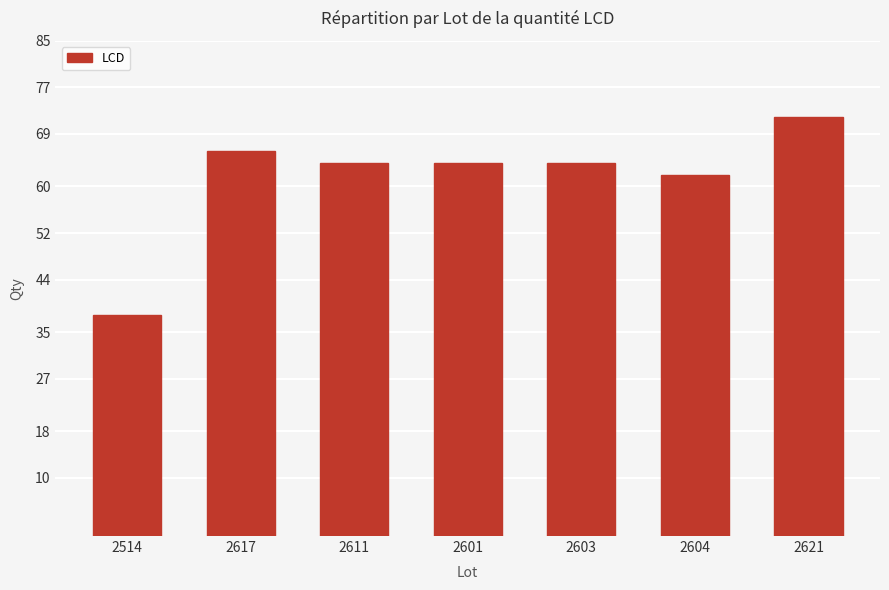

What value does the data have at 2621, to the nearest 10?

70